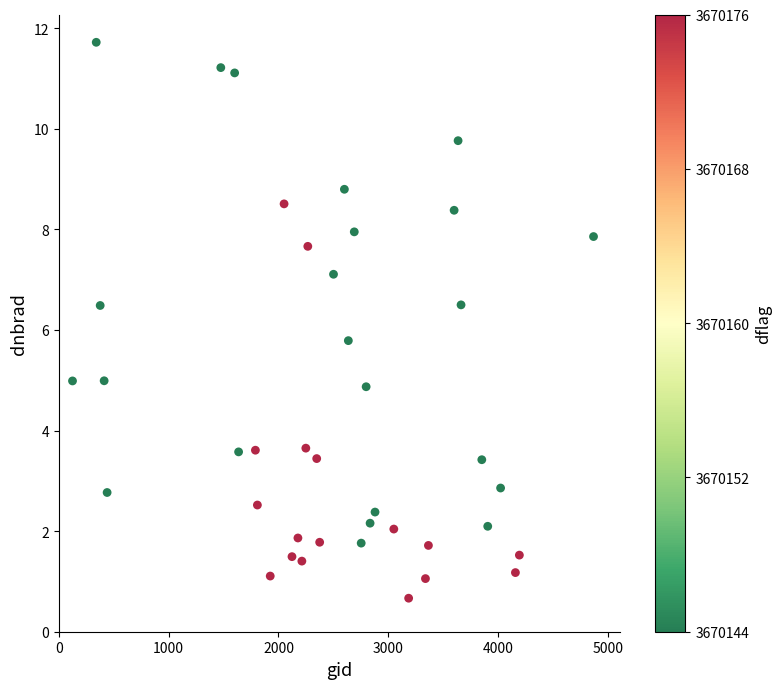

What is the range of X values (max minus min)?

4743.0